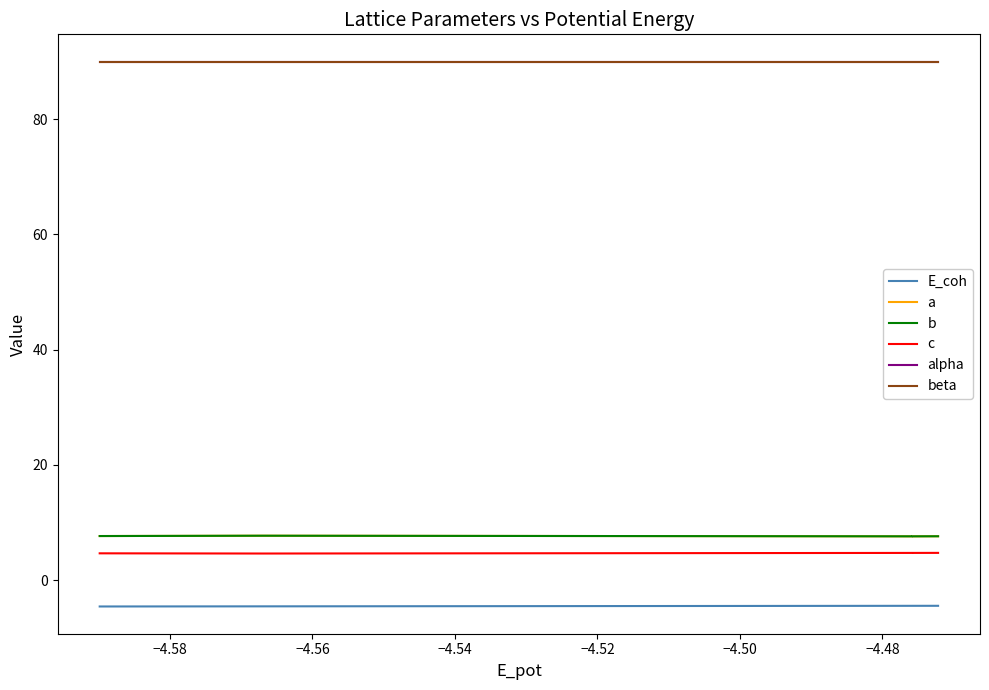

What is the average value of the E_coh series?

-4.5